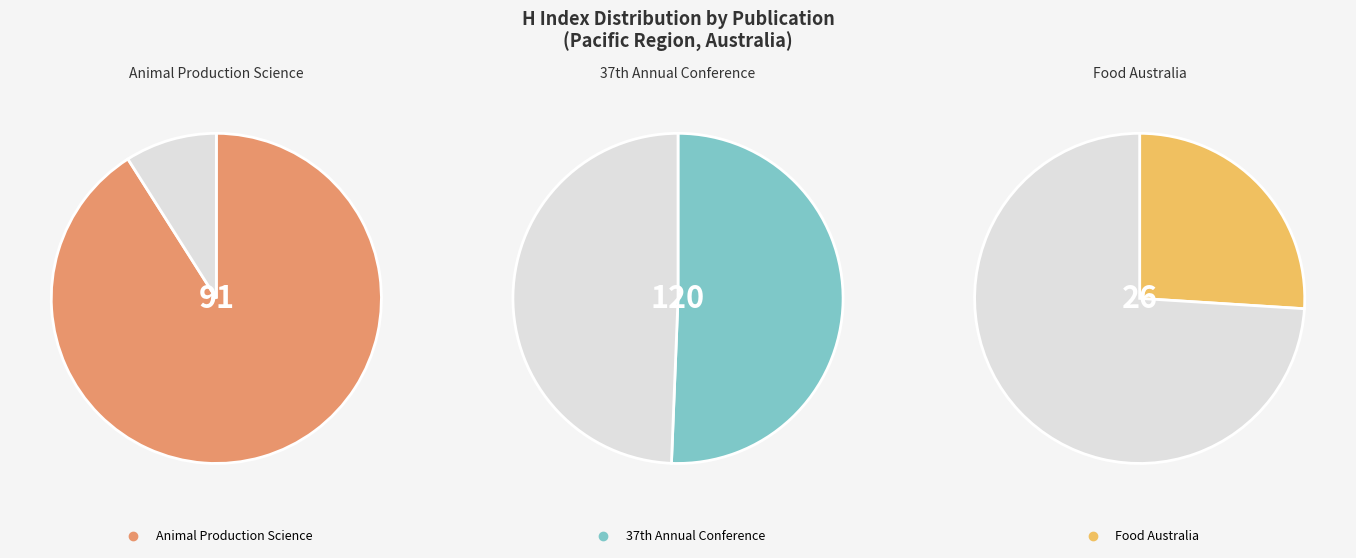

Which category has the smallest portion of the pie?

Food Australia